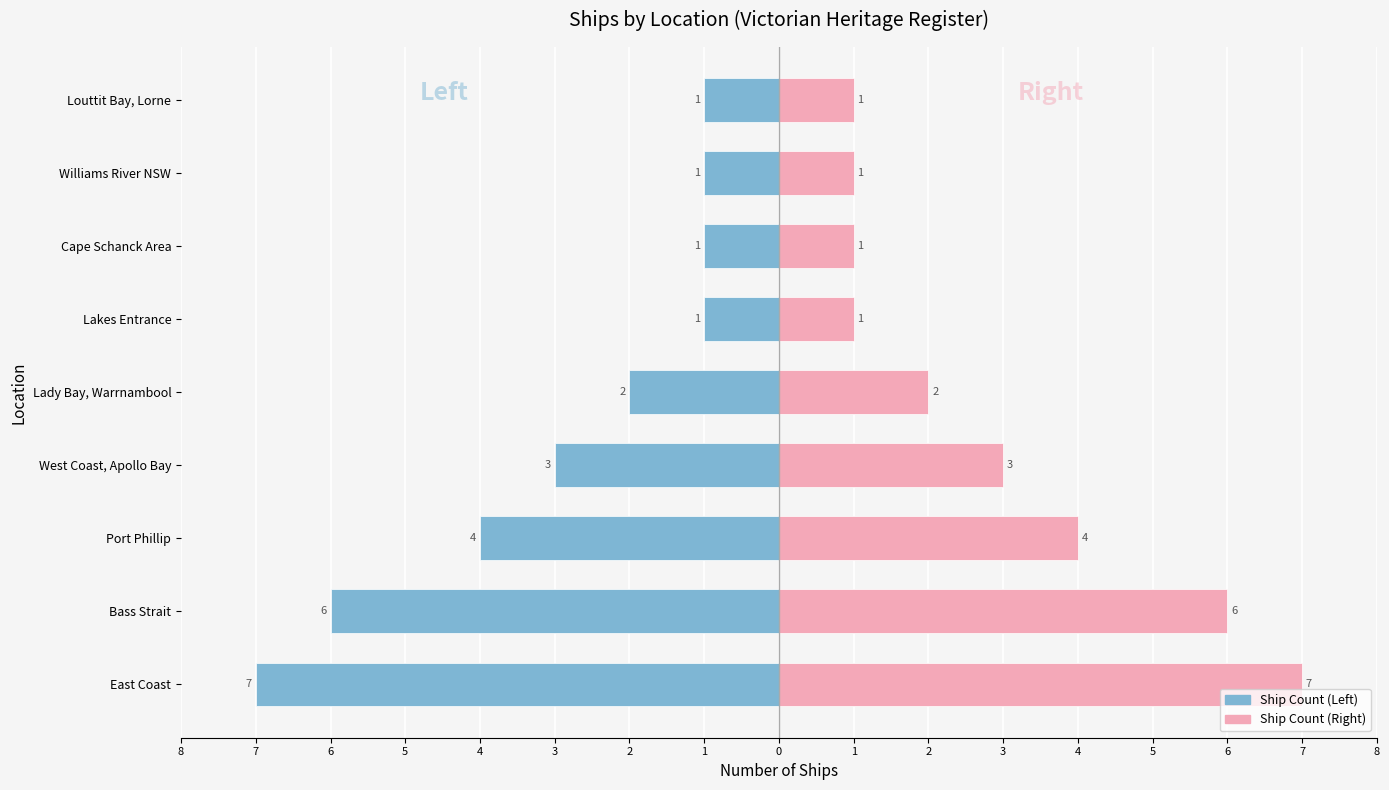

How many Ship Count (Left) values are between -4 and -1?

7